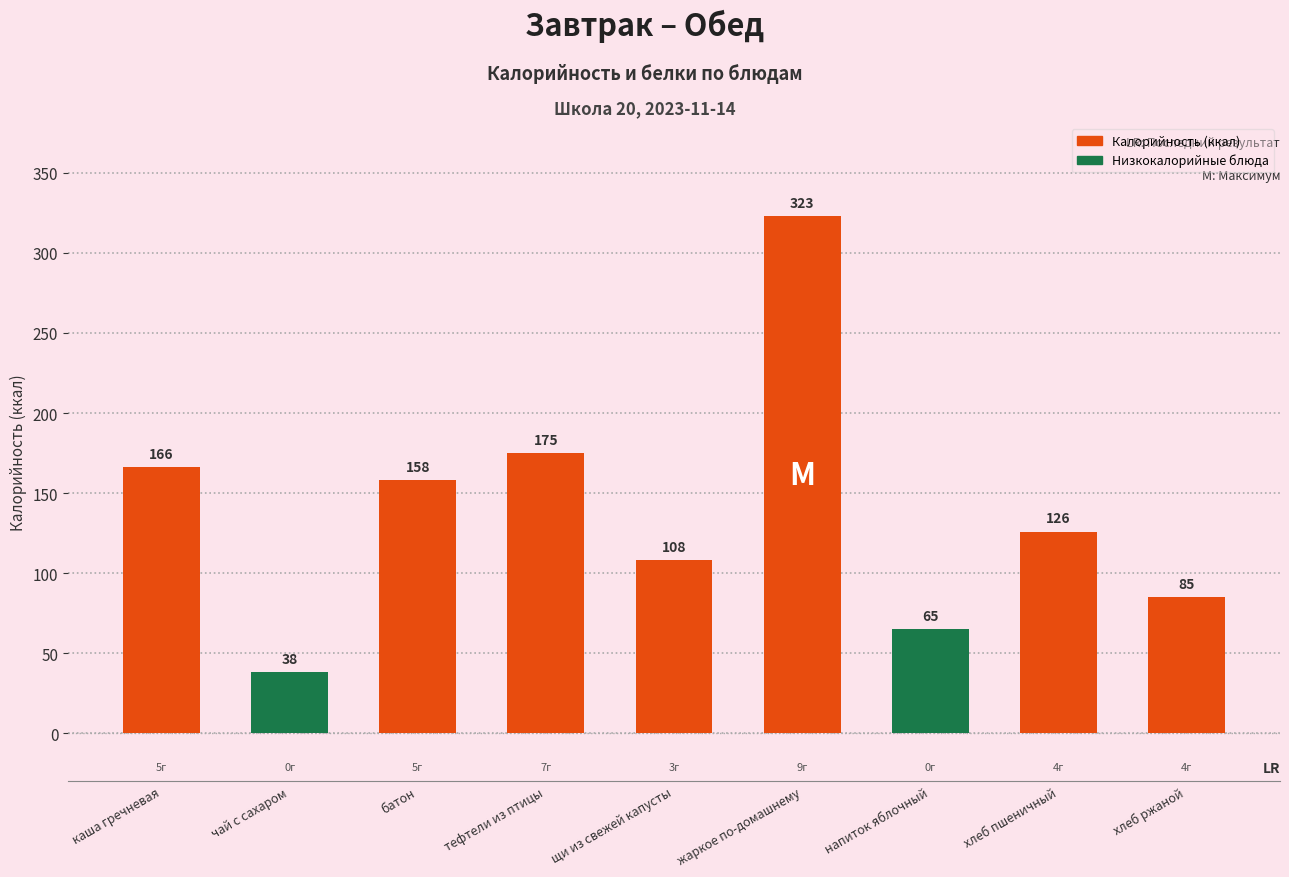

Is it true that the value at напиток яблочный is 23?

False